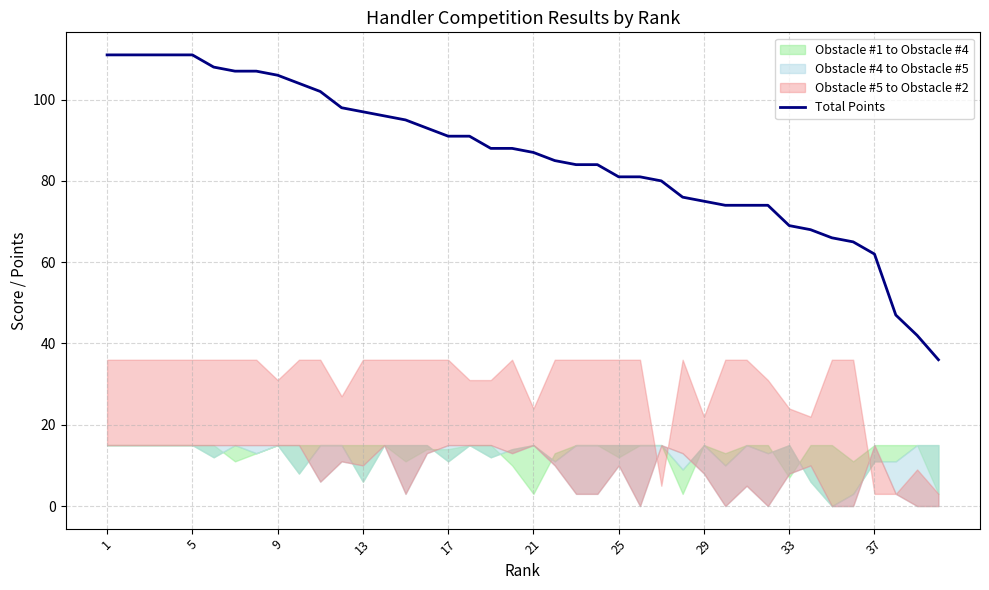

What is the change in value from 31 to 34?

-8